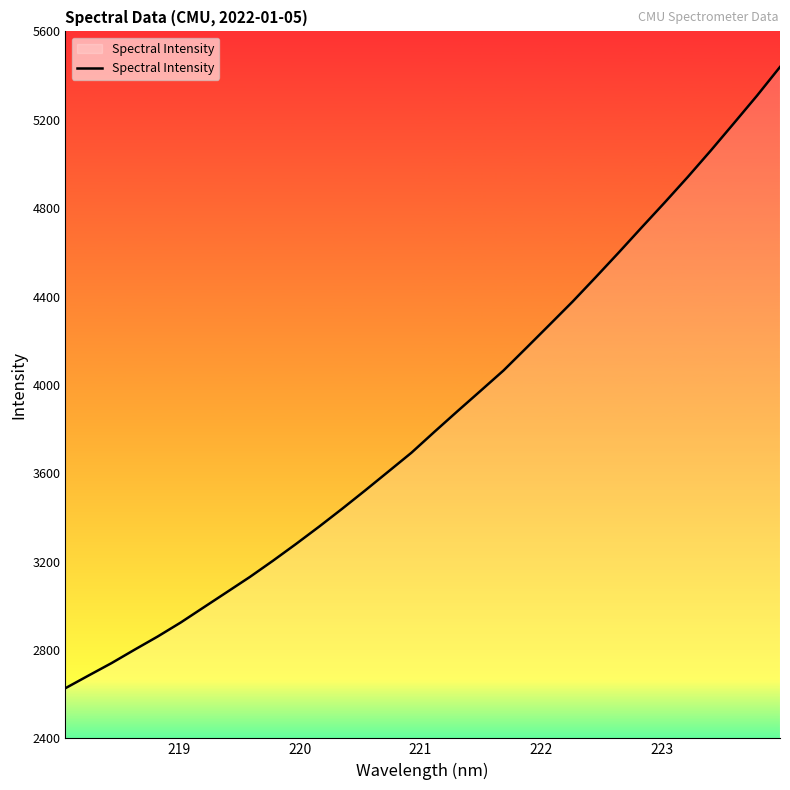

What is the smallest value displayed?

2627.1